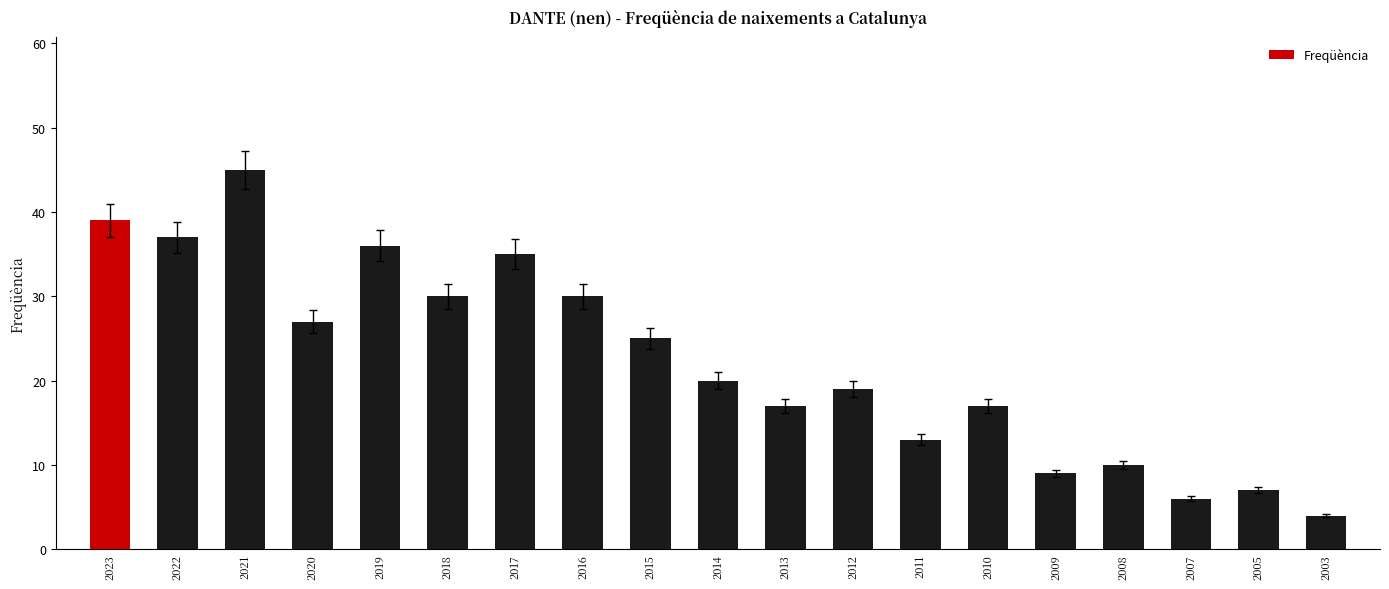

Count the number of data series in this chart.

1